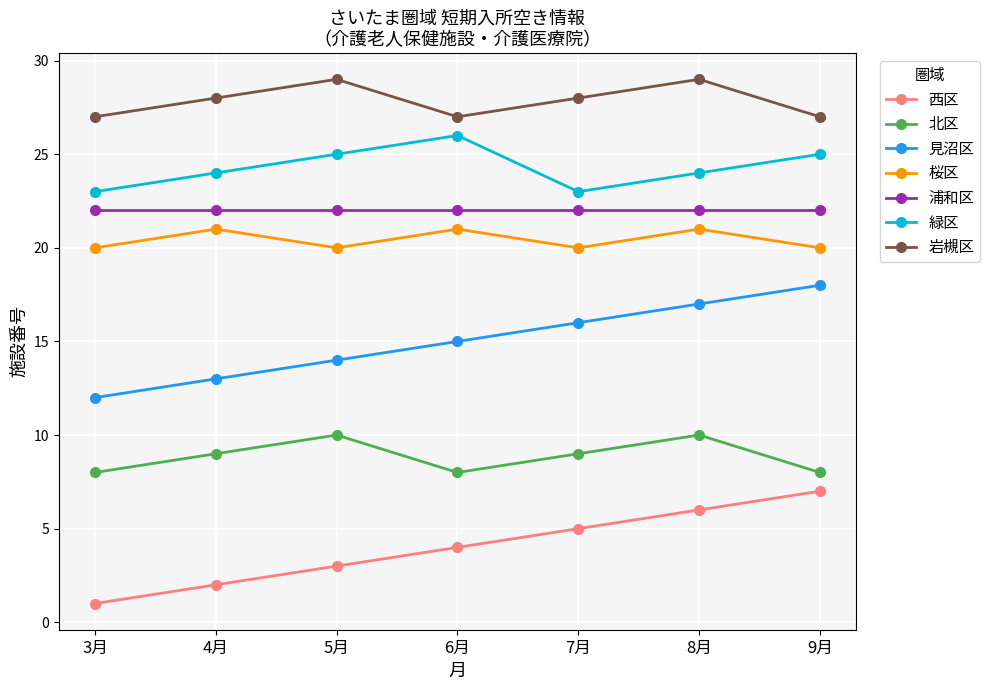

The value of 緑区 at 8月 is 24. True or false?

True